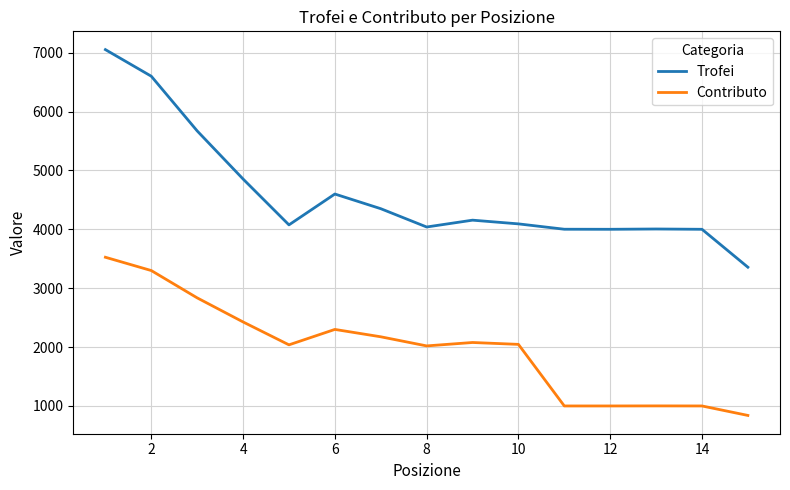

Which series has the largest total across all categories?

Trofei